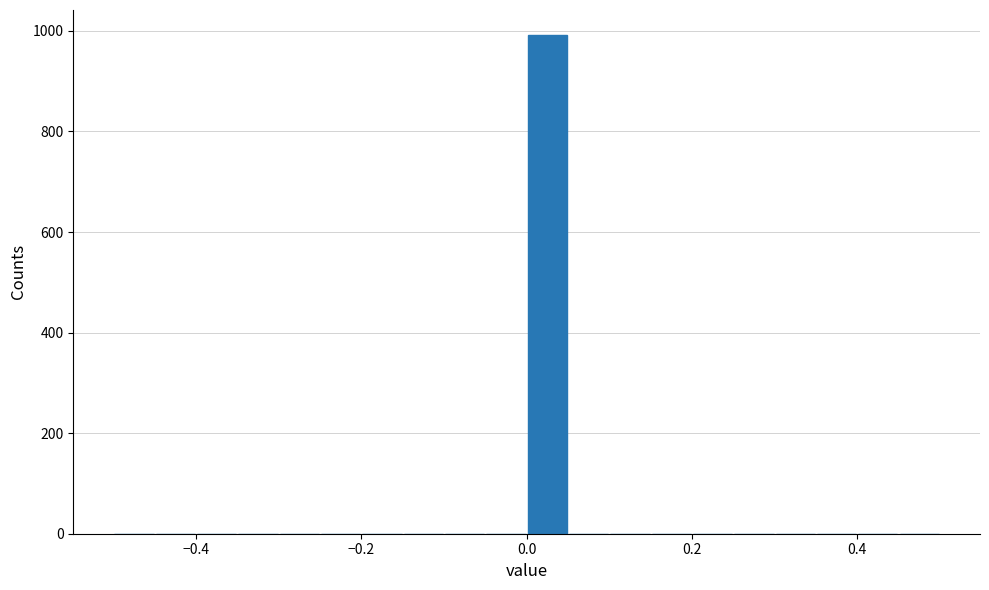

Read against the x-axis, roughly where is the centre of the tallest bar?

0.02